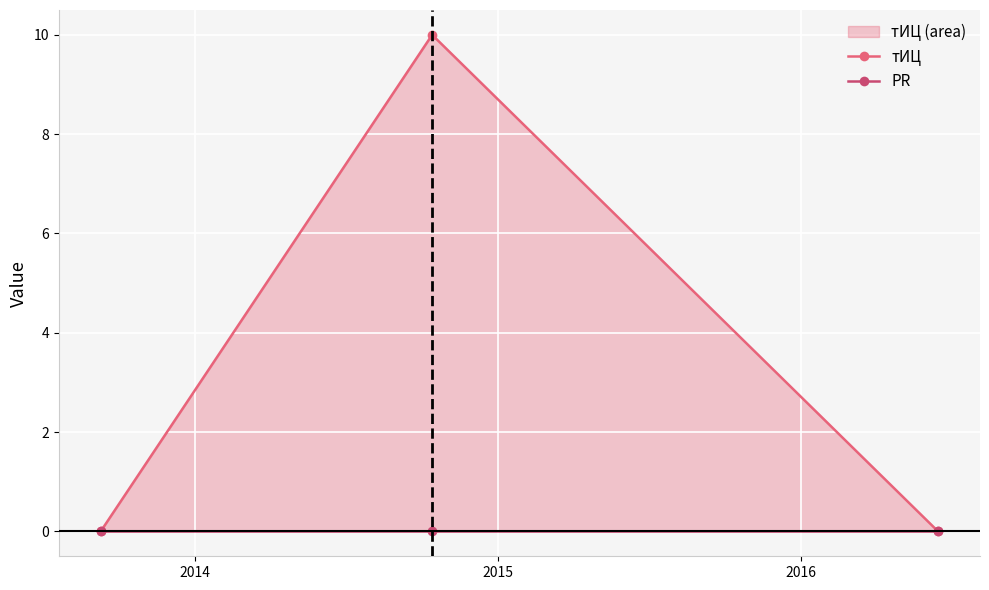

Rank the series by their maximum value, from highest to lowest.

тИЦ, PR